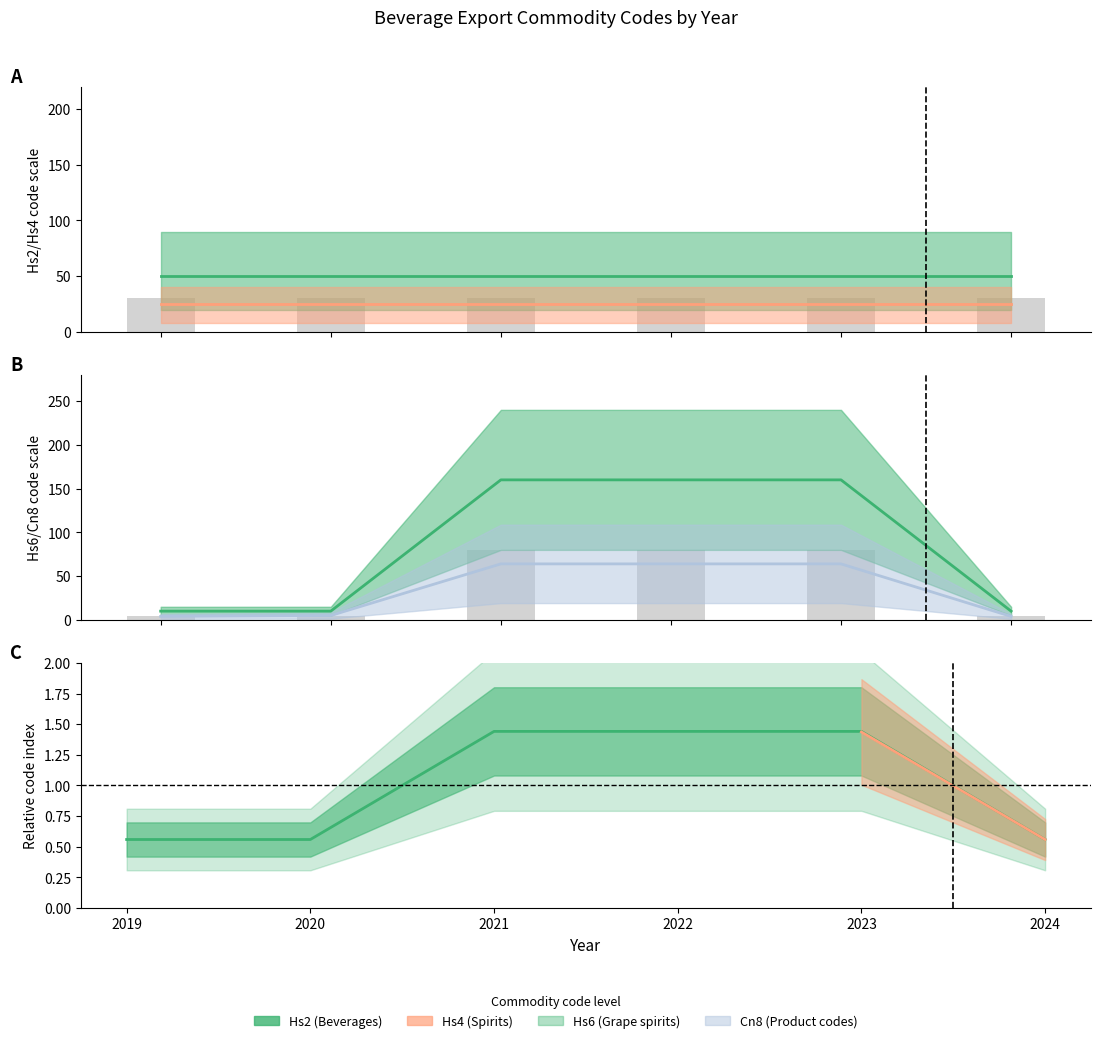

Read the Hs6 (Grape spirits) value at 2023.

1.4